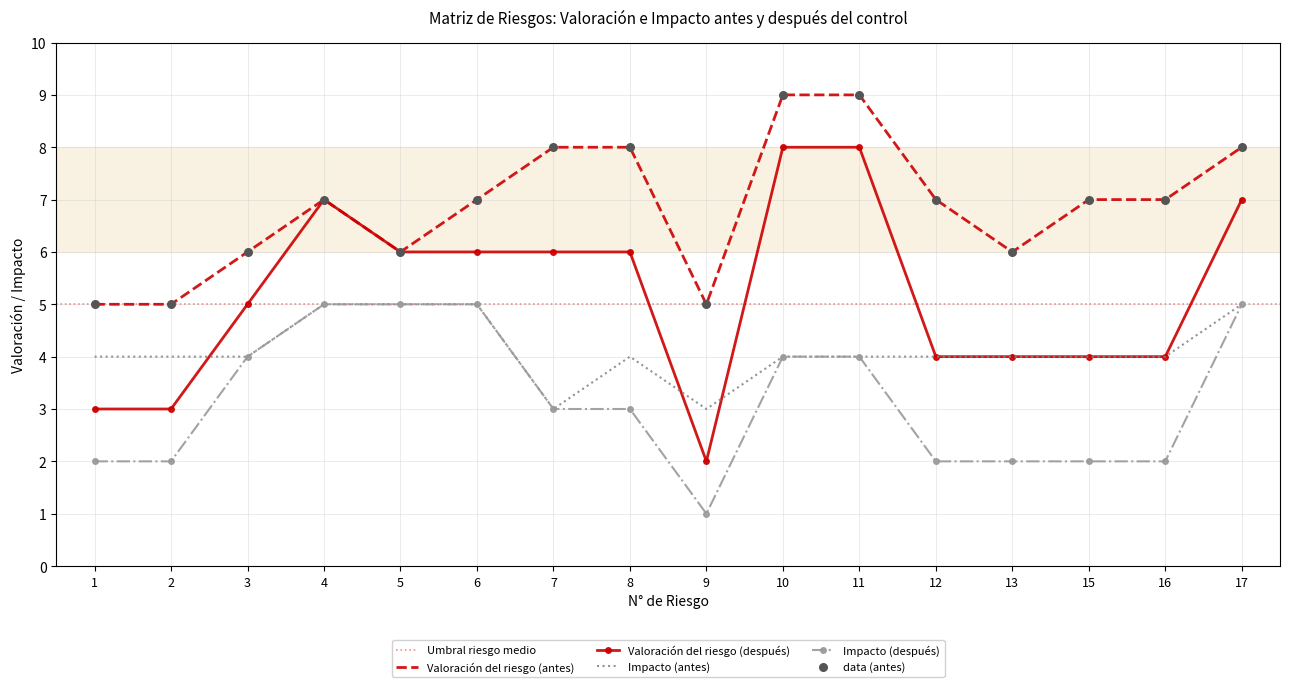

At how many categories does at least one series exceed 3?

16